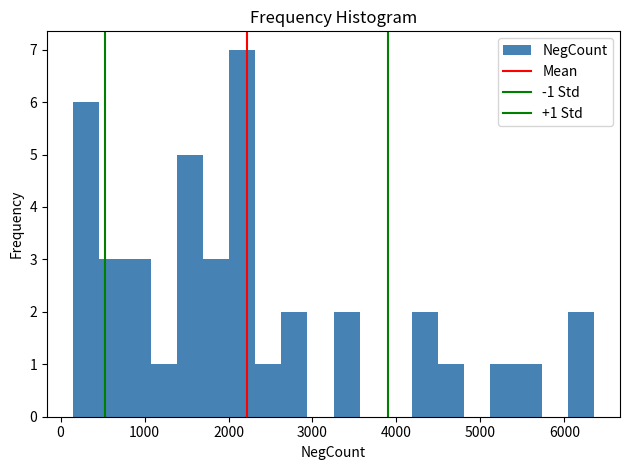

Read against the x-axis, roughly where is the centre of the tallest bar?

2200